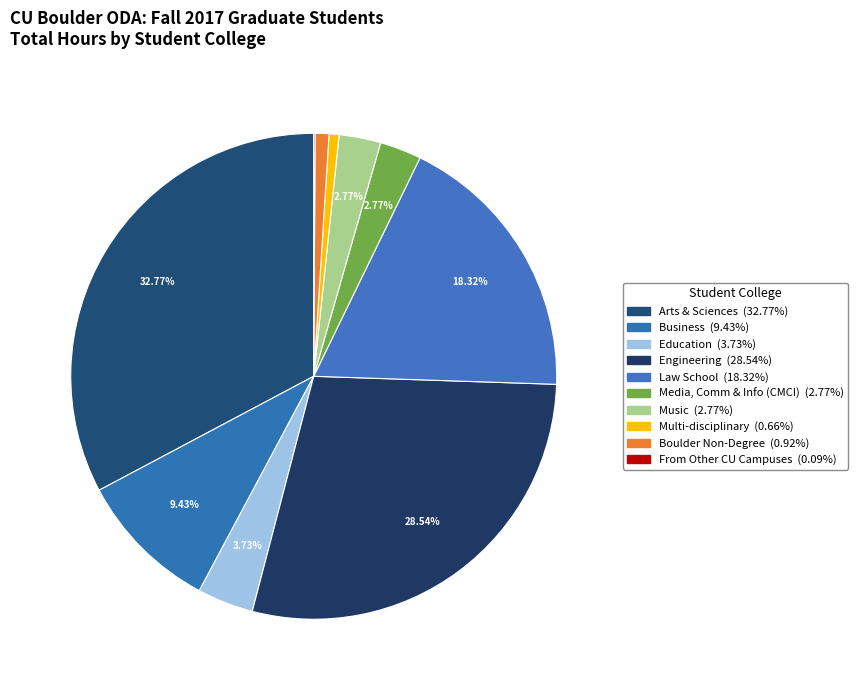

To the nearest percent, what percentage of the pie is Multi-disciplinary?

1%